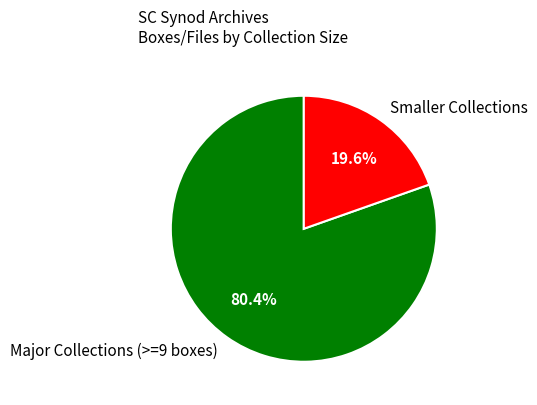

Does Smaller Collections account for over 50% of the chart?

No